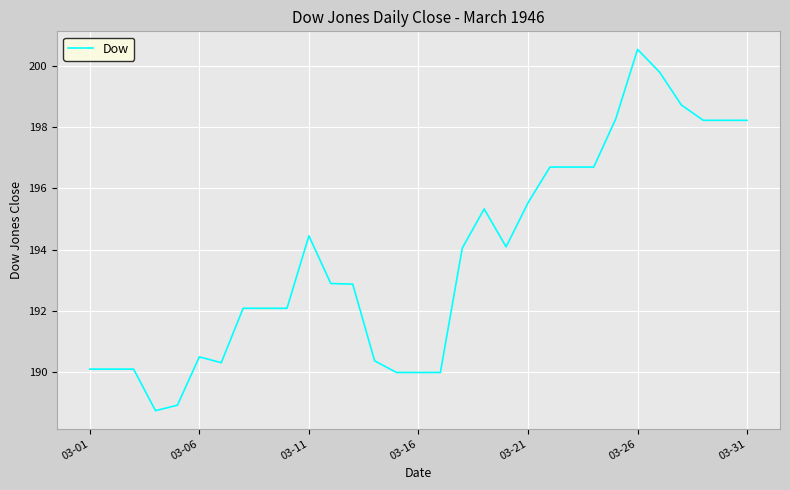

Is this an area chart (filled region under the line)?

No